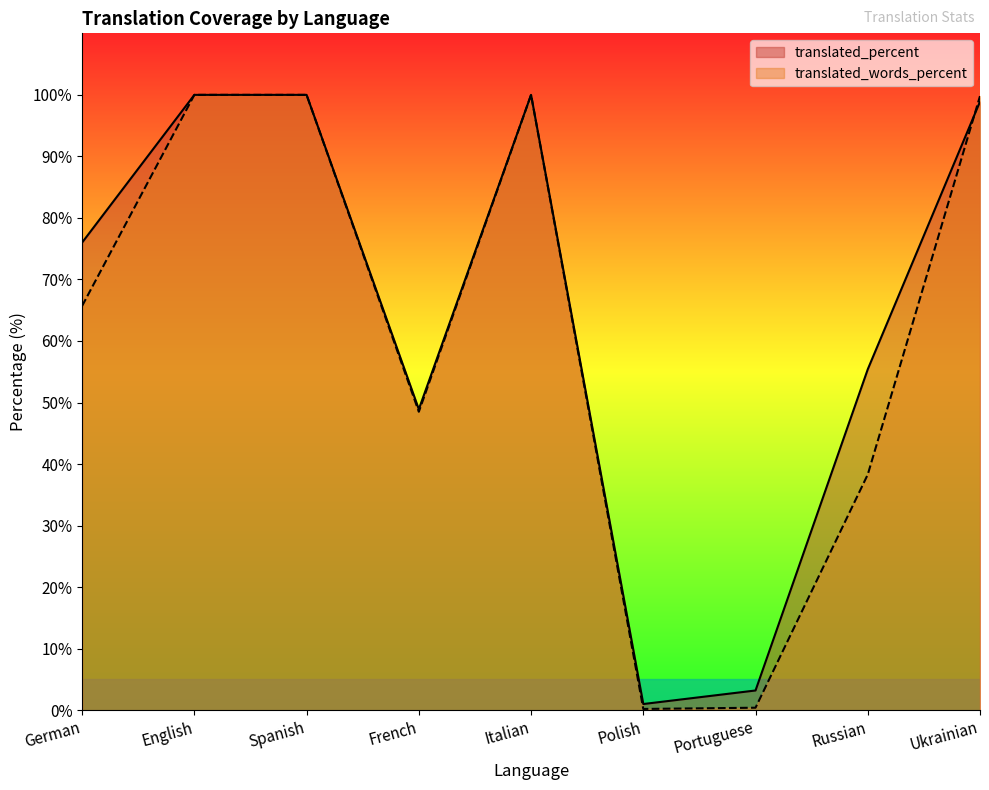

At how many categories does at least one series exceed 57?

5